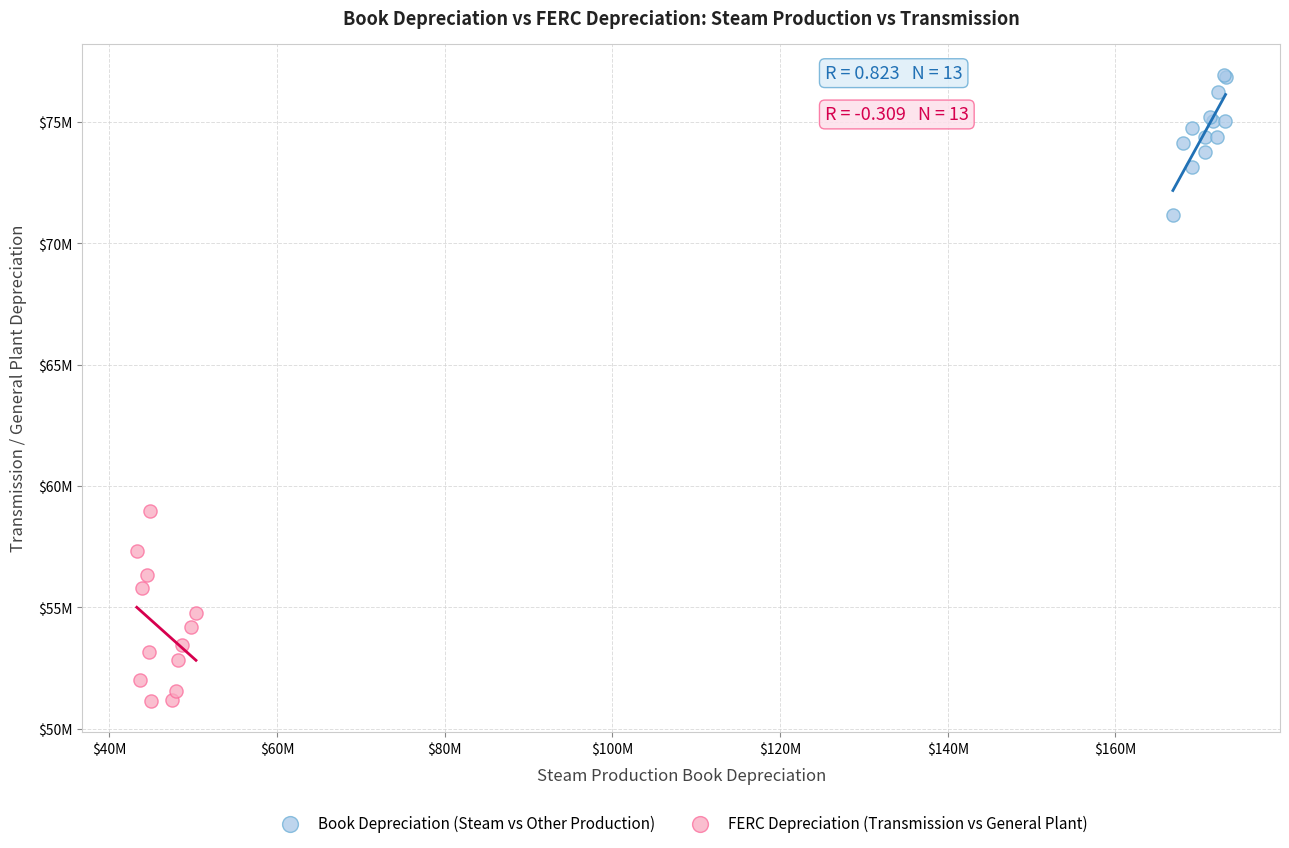

What are all the series names shown in the legend?

Book Depreciation (Steam vs Other Production), FERC Depreciation (Transmission vs General Plant)